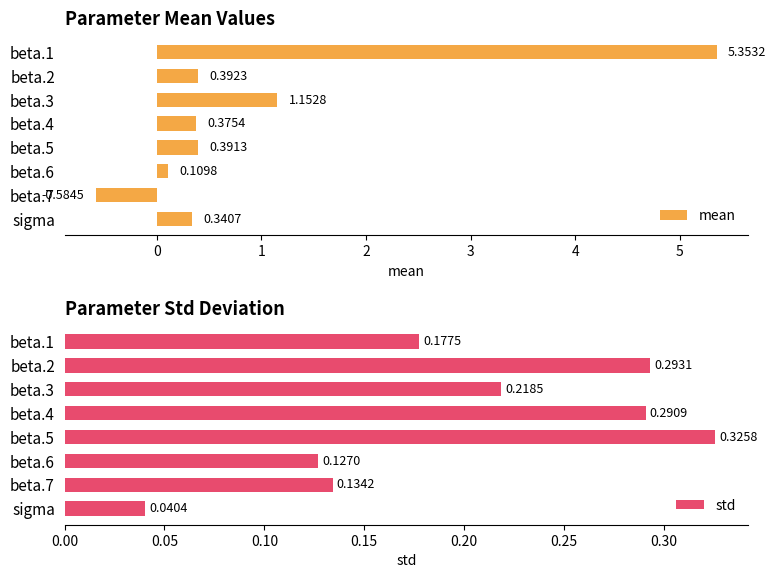

What is the difference between the mean values at beta.7 and beta.4?

1.0